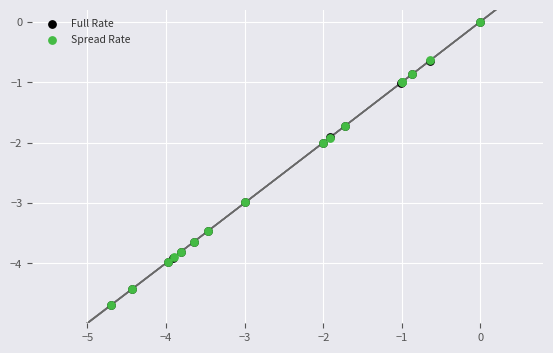

Which series has the largest Y range (max minus min)?

Full Rate